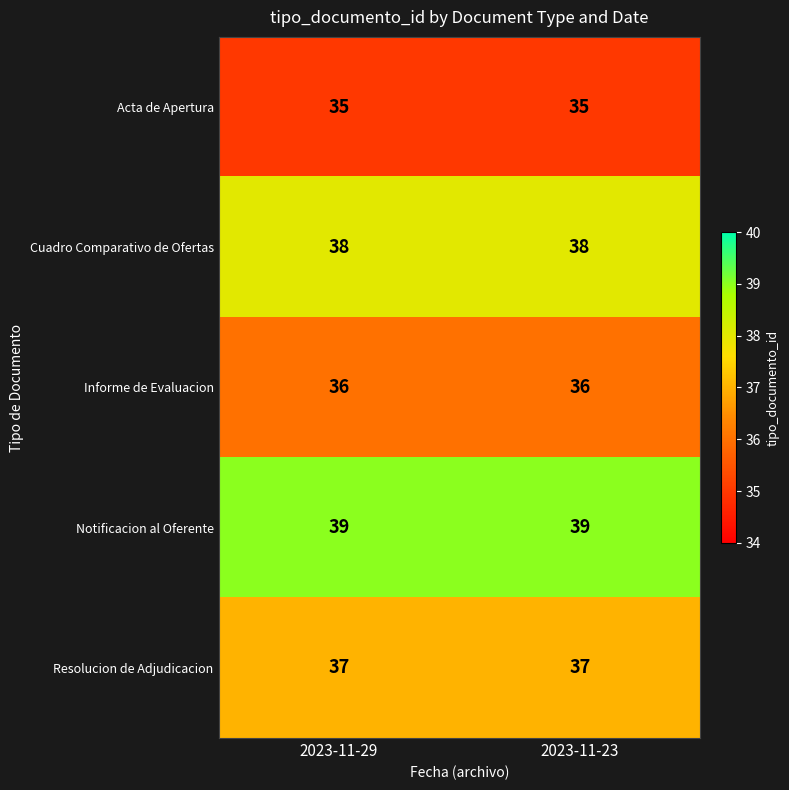

What is the approximate value of Notificacion al Oferente at 2023-11-23?

39